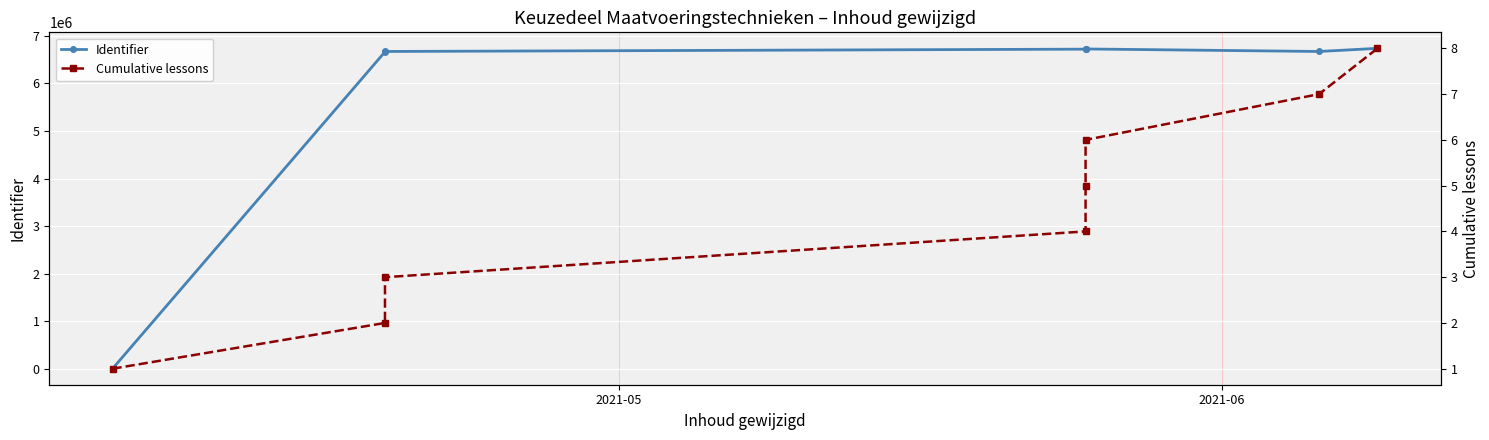

What is the difference between the maximum and second lowest values in the Identifier series?

73585